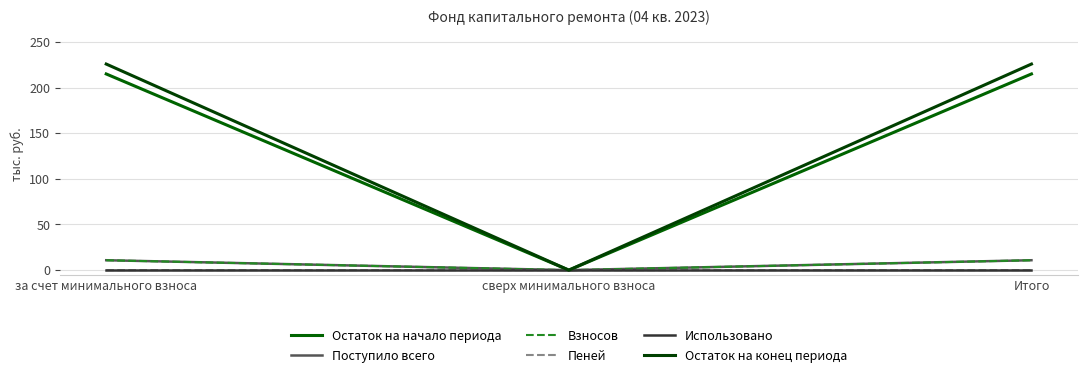

Between Итого and сверх минимального взноса, which is larger?

Итого